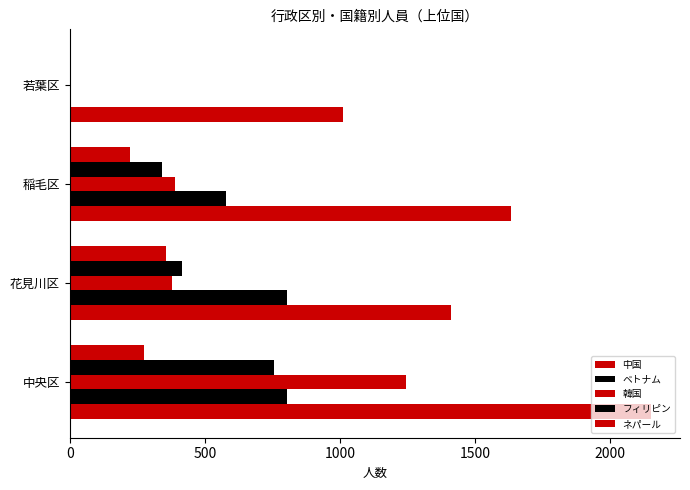

How many categories are shown in the chart?

4